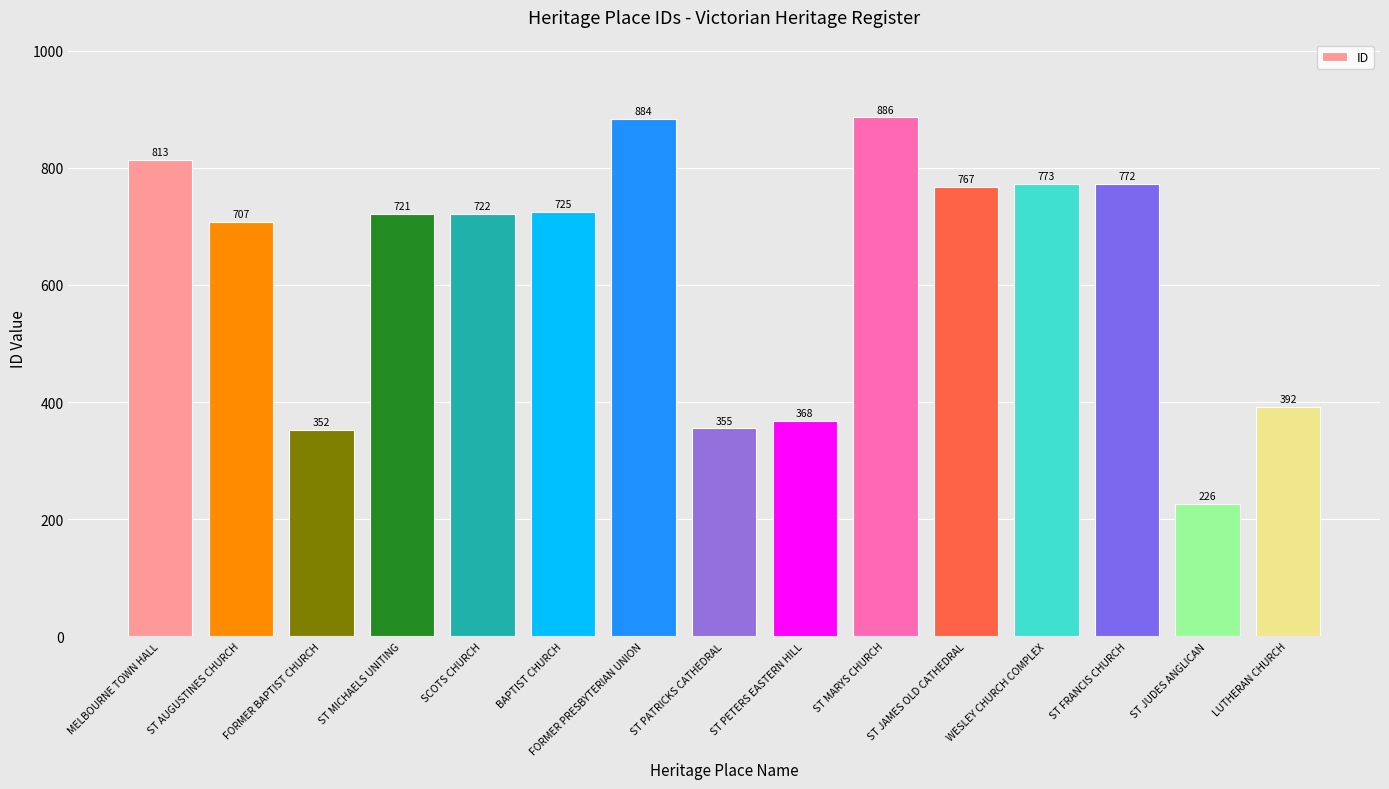

Approximately how many times larger is the value at FORMER BAPTIST CHURCH compared to ST JUDES ANGLICAN?

1.6